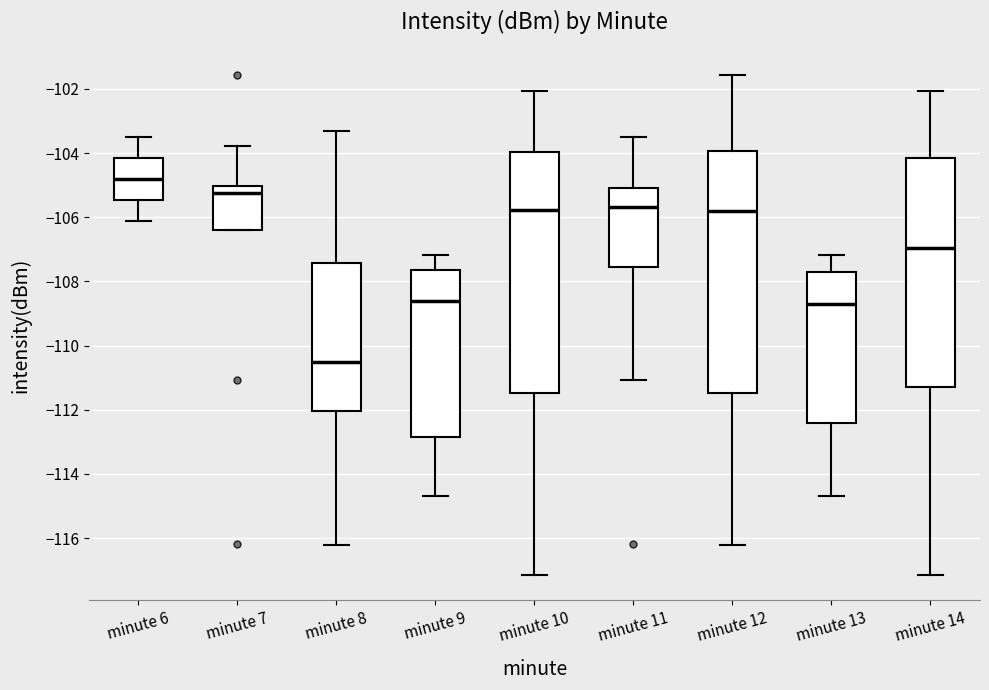

Reading left to right, read every box against the y-axis: the position of its median line, the range the box covers, and the ends of its whiskers. The values are not printed on the chart, so give them approximately, as read against the axis.

minute 6: median -104.8, box -105.4 to -104.2, whiskers -106.2 to -103.4
minute 7: median -105.2, box -106.4 to -105.0, whiskers -106.4 to -103.8
minute 8: median -110.6, box -112.0 to -107.4, whiskers -116.2 to -103.4
minute 9: median -108.6, box -112.8 to -107.6, whiskers -114.6 to -107.2
minute 10: median -105.8, box -111.4 to -104.0, whiskers -117.2 to -102.0
minute 11: median -105.6, box -107.6 to -105.0, whiskers -111.0 to -103.4
minute 12: median -105.8, box -111.4 to -104.0, whiskers -116.2 to -101.6
minute 13: median -108.8, box -112.4 to -107.8, whiskers -114.6 to -107.2
minute 14: median -107.0, box -111.2 to -104.2, whiskers -117.2 to -102.0